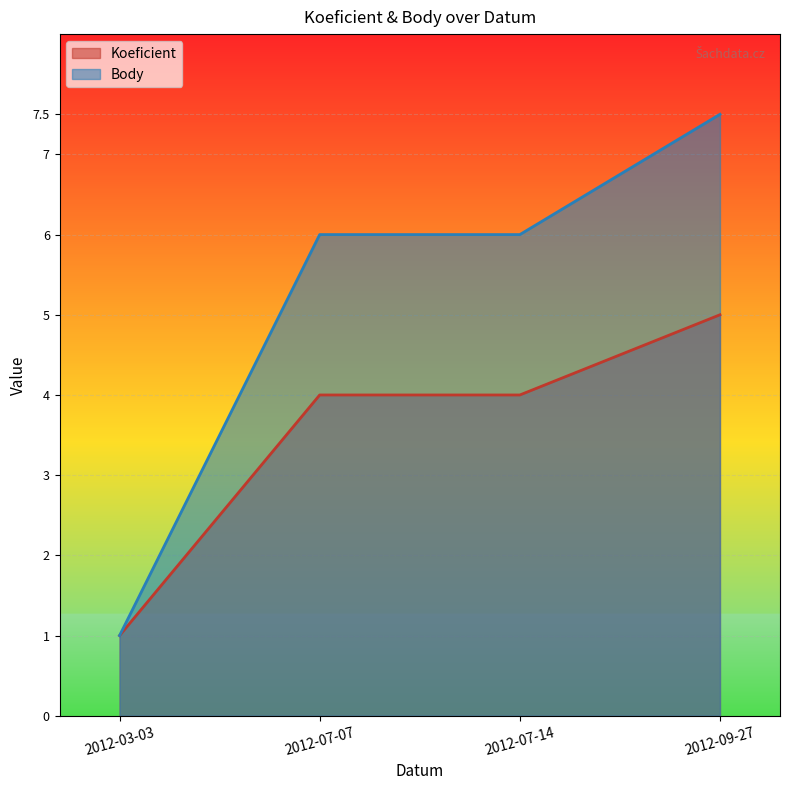

What is the sum of all Body values?

20.5